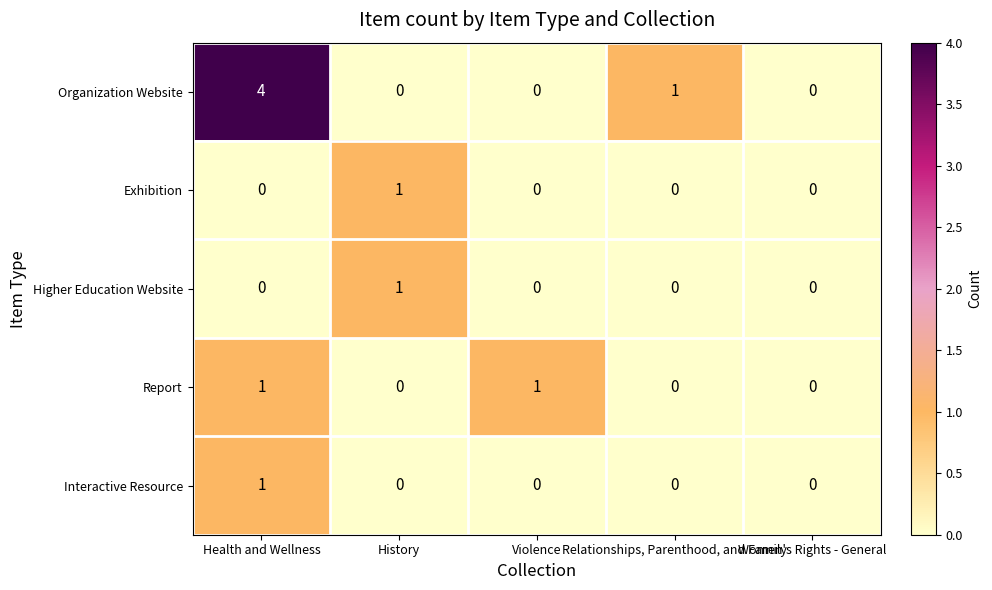

What is the greatest value displayed?

4